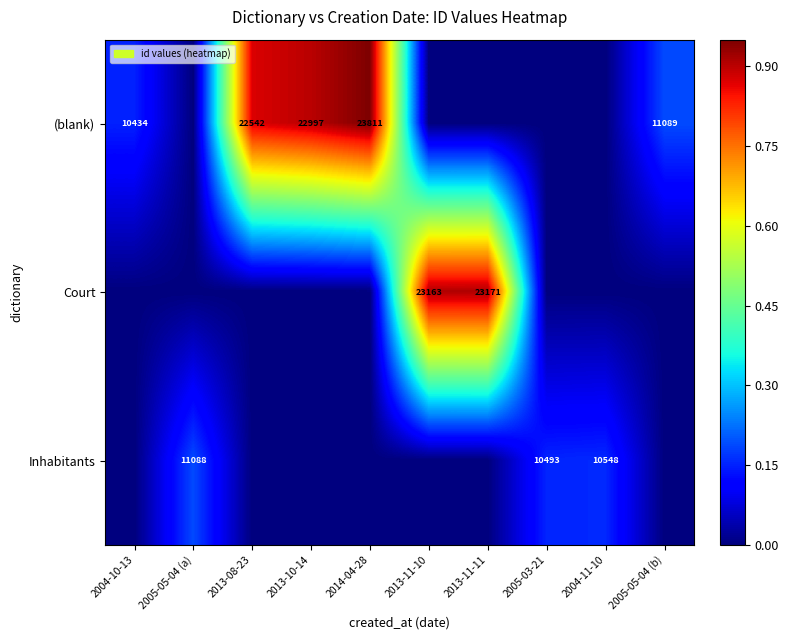

The (blank) series shows 0.2 at 2004-10-13. True or false?

False